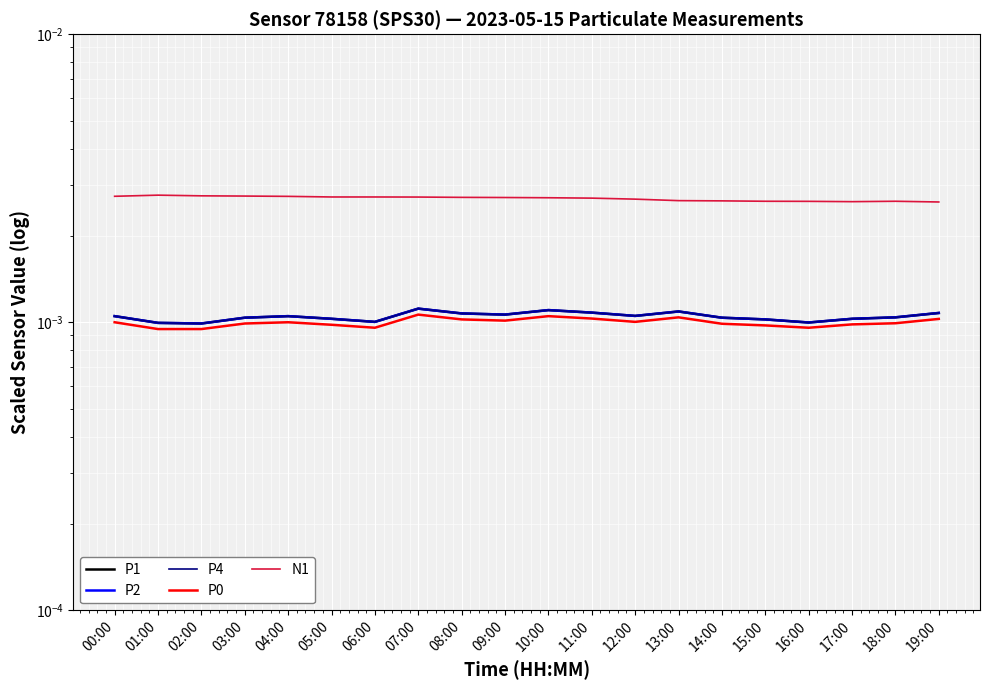

What are all the series names shown in the legend?

P1, P2, P4, P0, N1